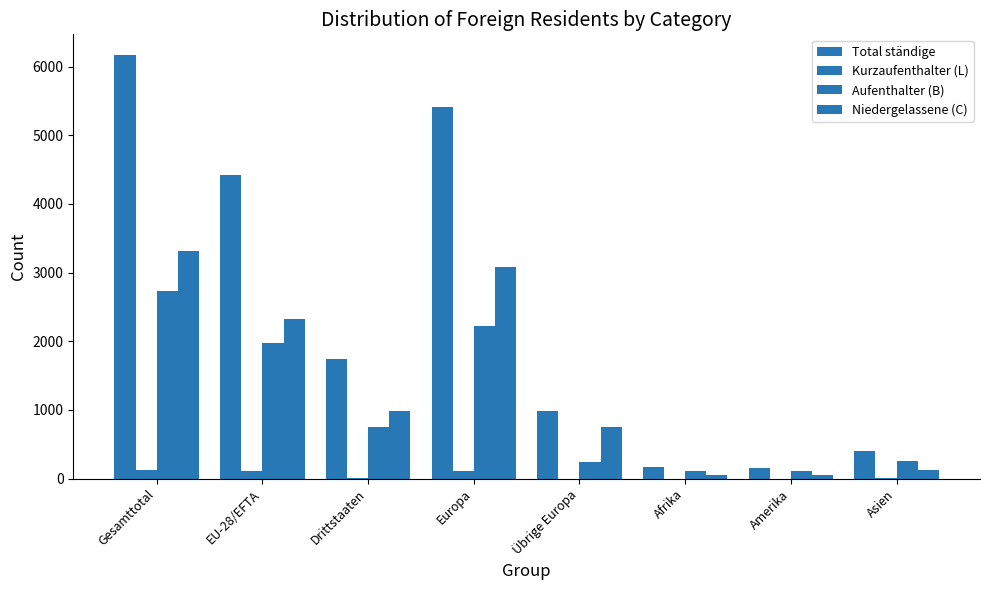

Does the chart contain stacked bars?

No